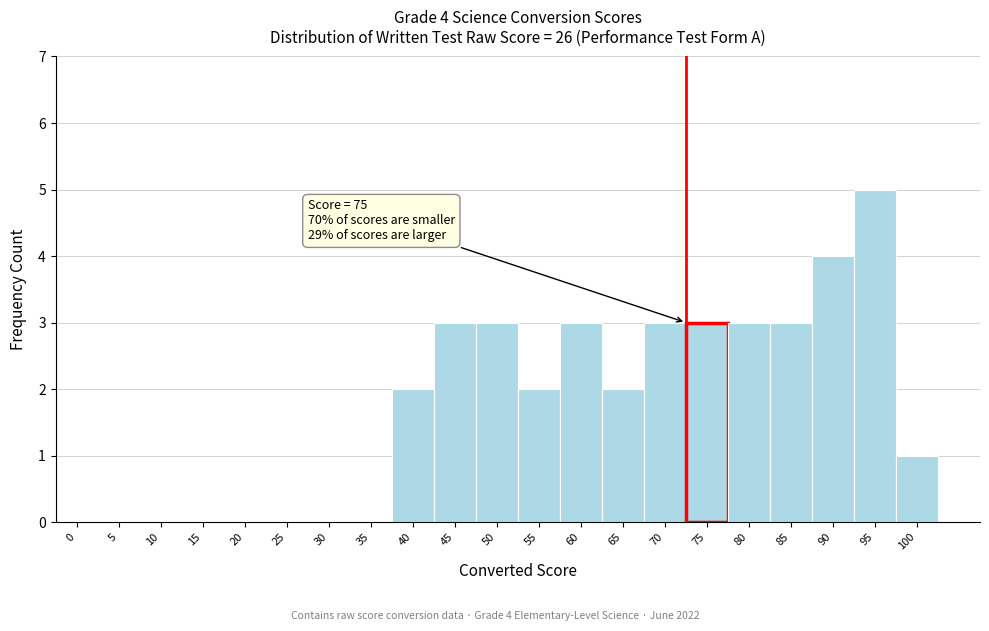

Reading left to right, list all the values displayed in this chart.

0=0	5=0	10=0	15=0	20=0	25=0	30=0	35=0	40=2	45=3	50=3	55=2	60=3	65=2	70=3	75=3	80=3	85=3	90=4	95=5	100=1